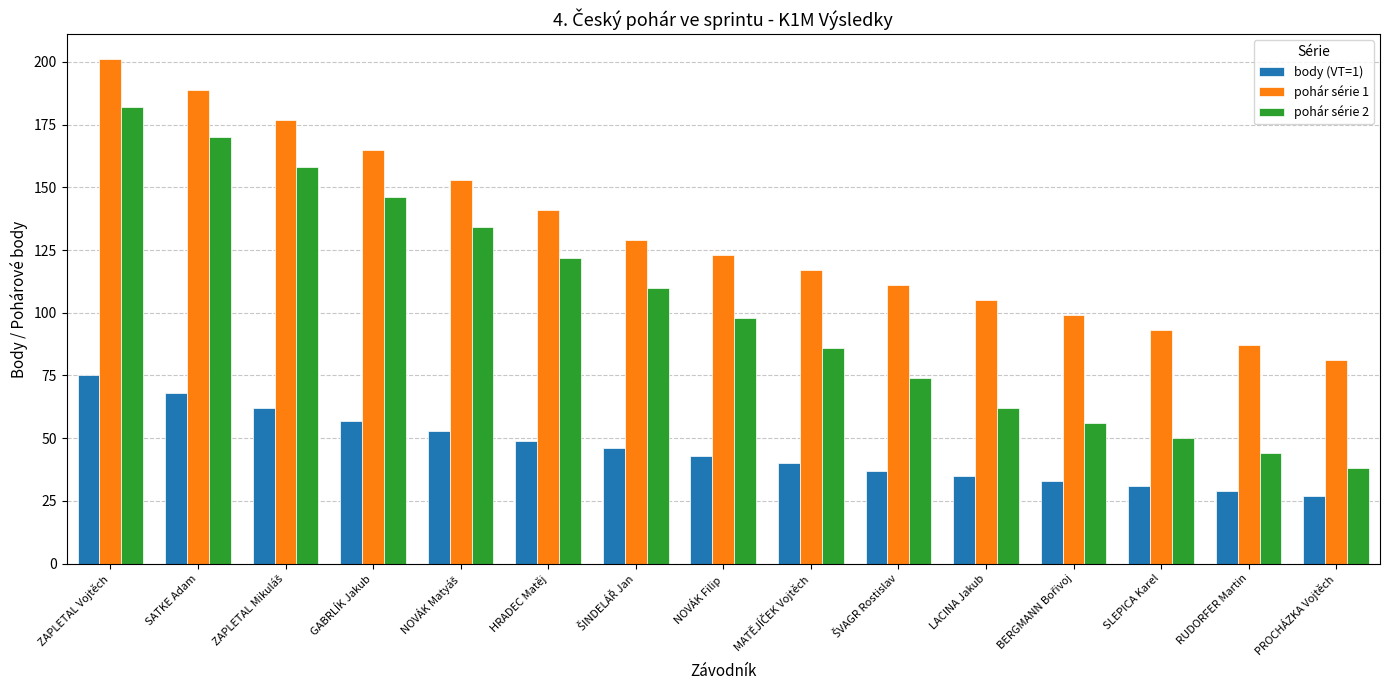

The pohár série 1 series shows 81 at PROCHÁZKA Vojtěch. True or false?

True